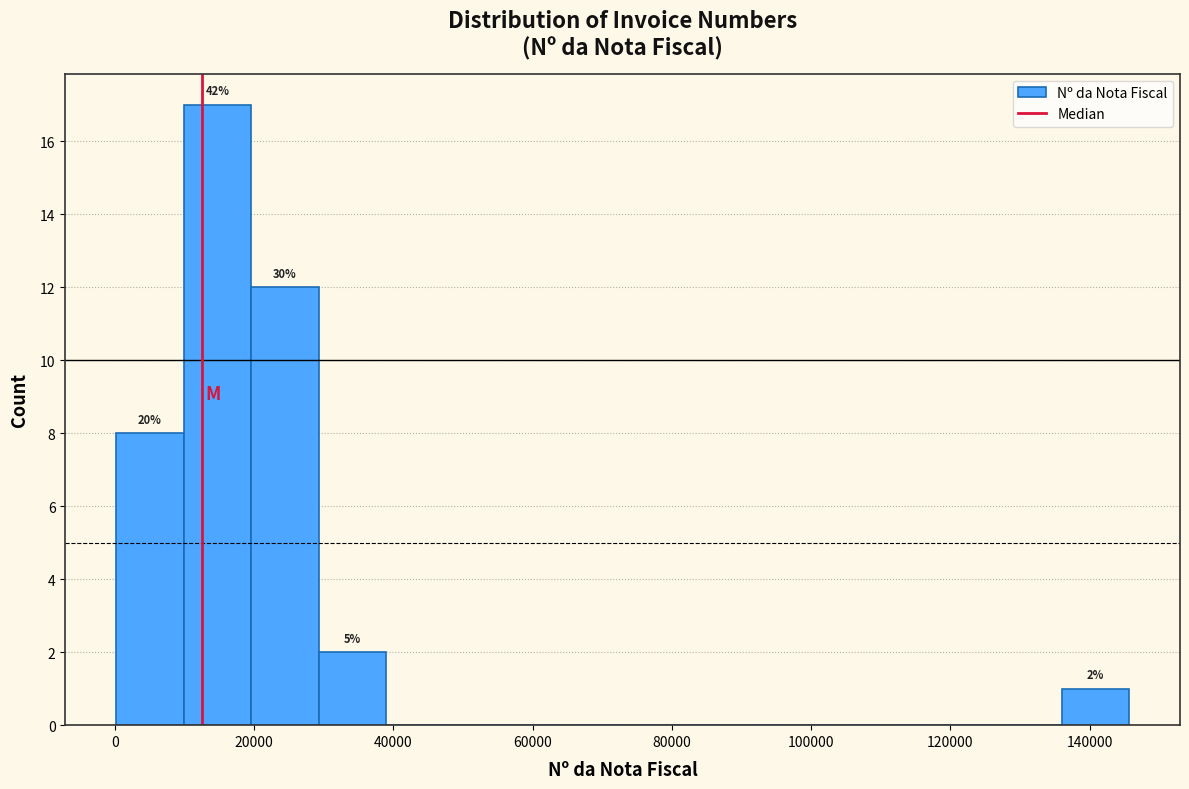

Which range on the x-axis has the tallest bar?

10000 to 20000